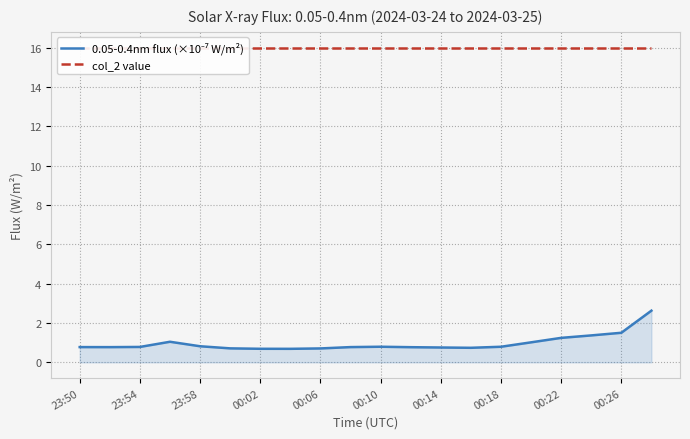

What are all the series names shown in the legend?

0.05-0.4nm flux (×10⁻⁷ W/m²), col_2 value